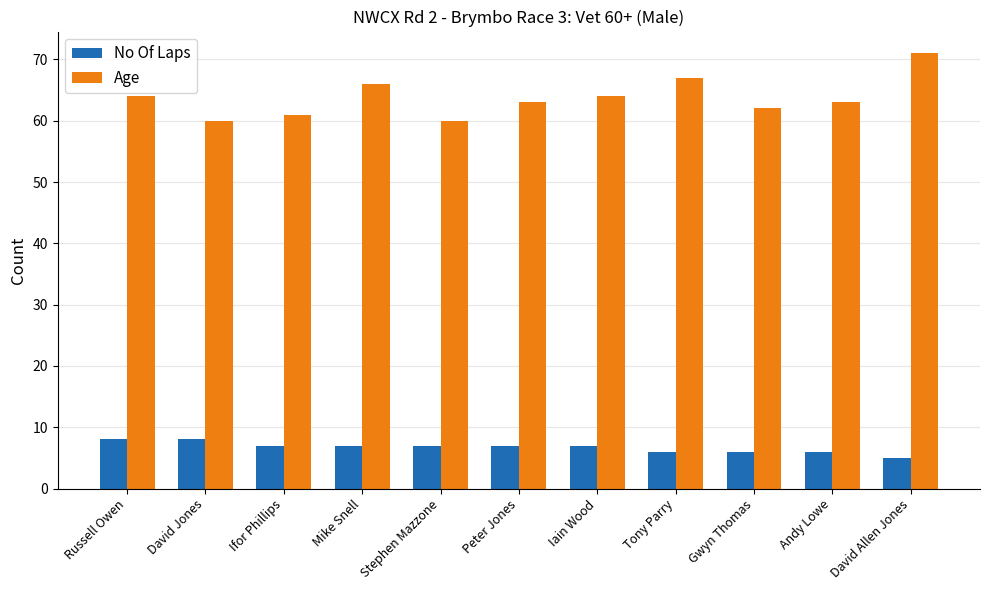

How many bars are there in each group?

2